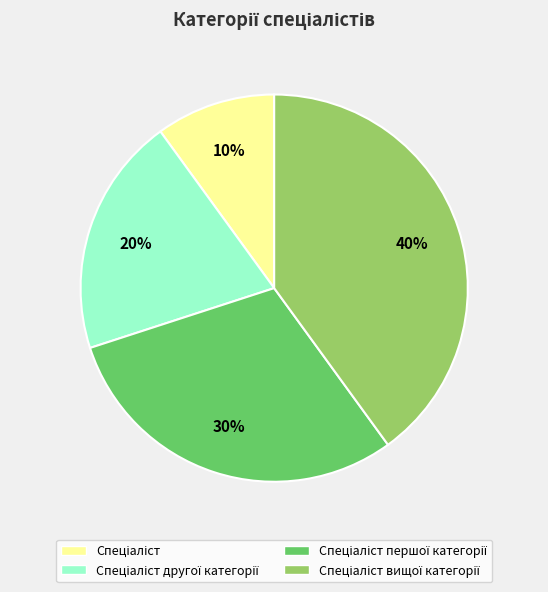

To the nearest percent, what is the average slice percentage?

25%